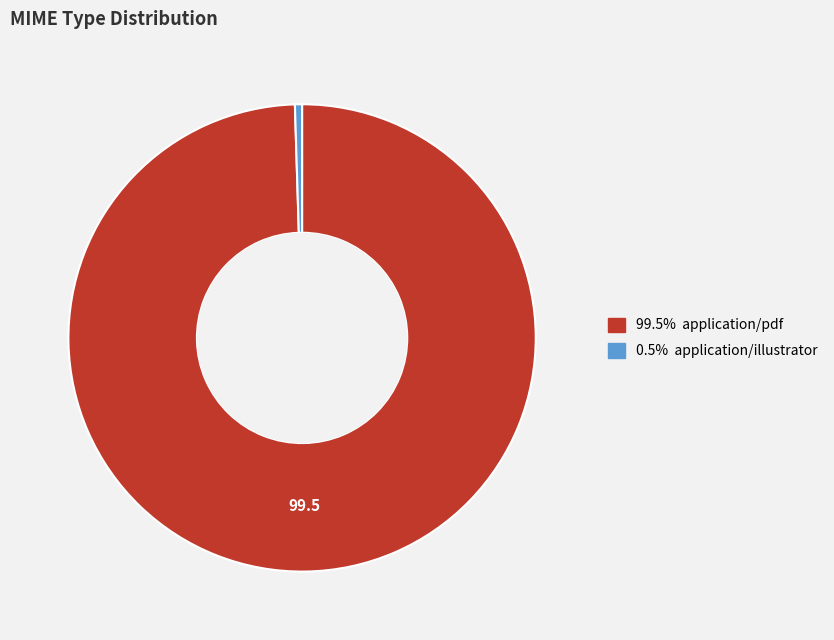

Is the sum of 0.5% application/illustrator and 99.5% application/pdf greater than half?

Yes